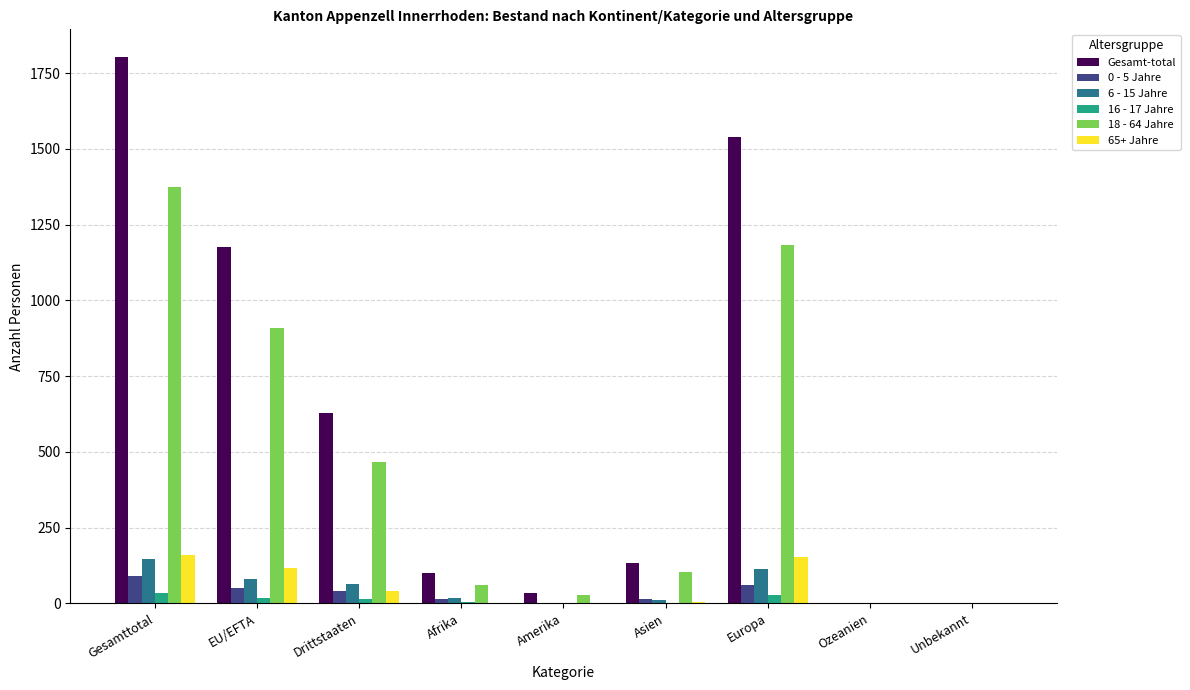

How many series are shown in this chart?

6